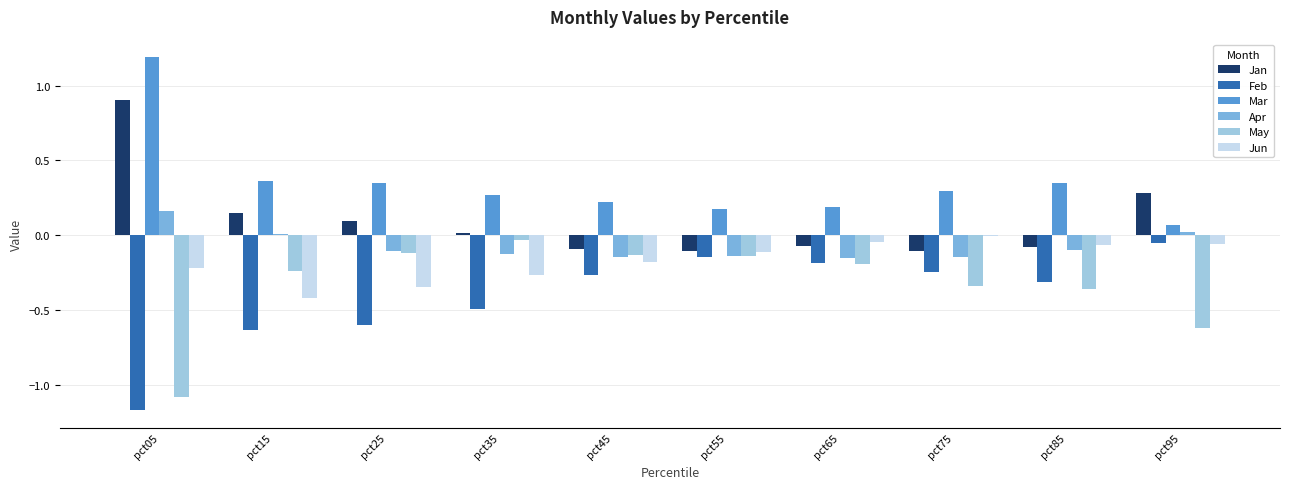

Is it true that Jan equals -0.1 at pct45?

True